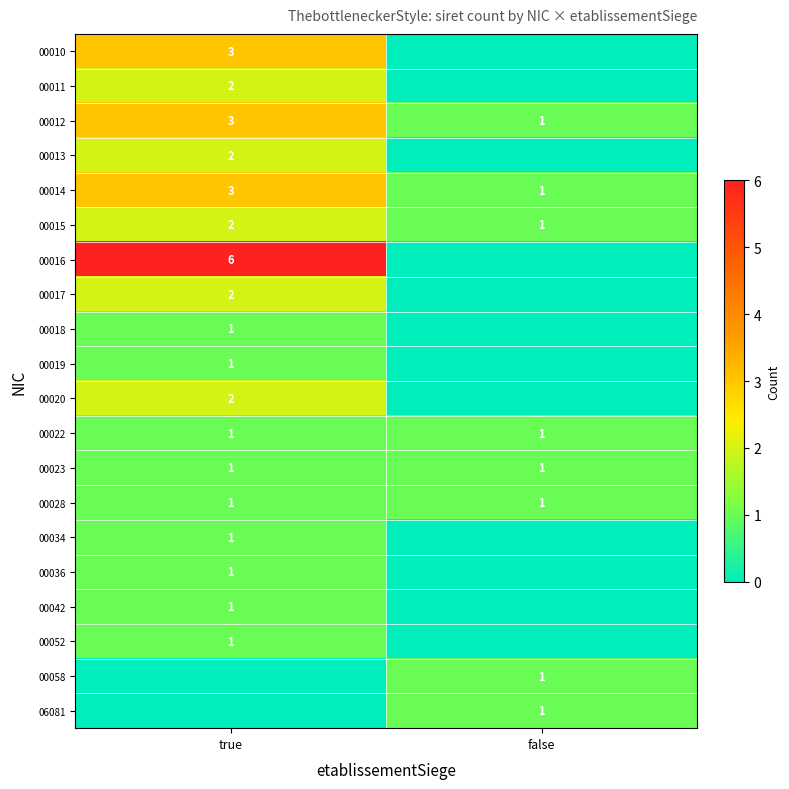

Which label corresponds to the largest value in the chart?

true